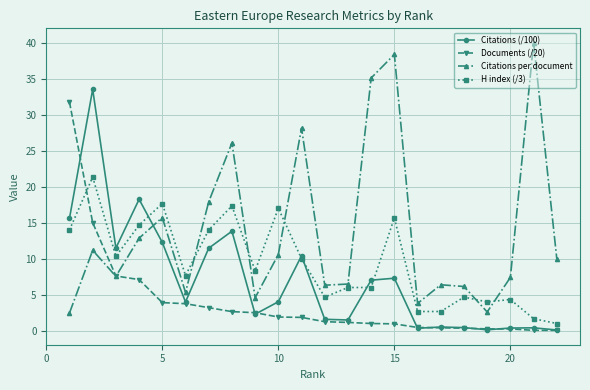

What is the difference between the maximum and minimum values in the Documents (/20) series?

31.7